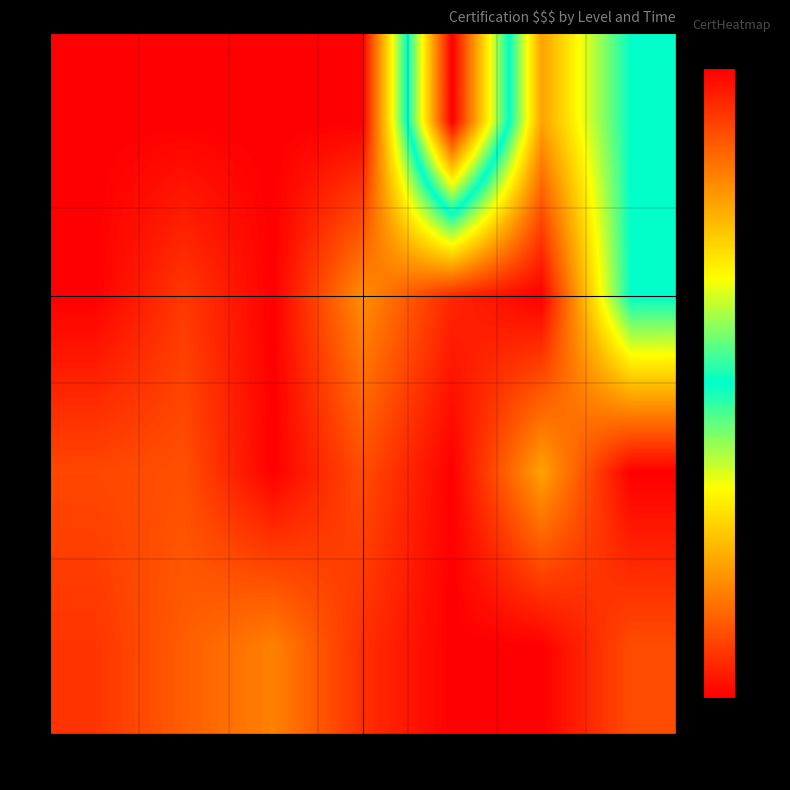

Where does the 2 series first go above 2?

6